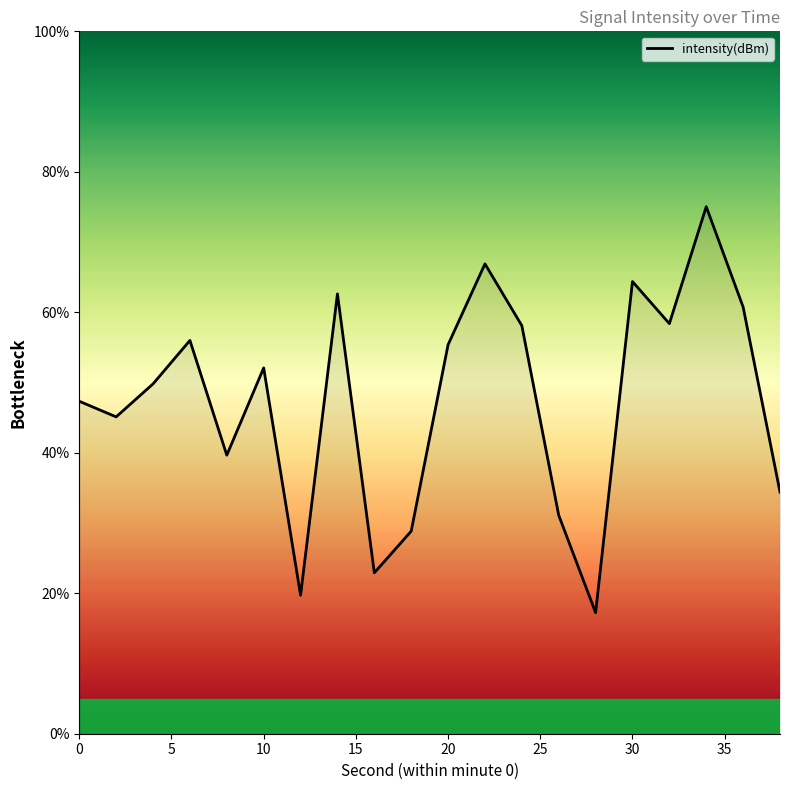

What is the minimum value shown in the chart?

17.2